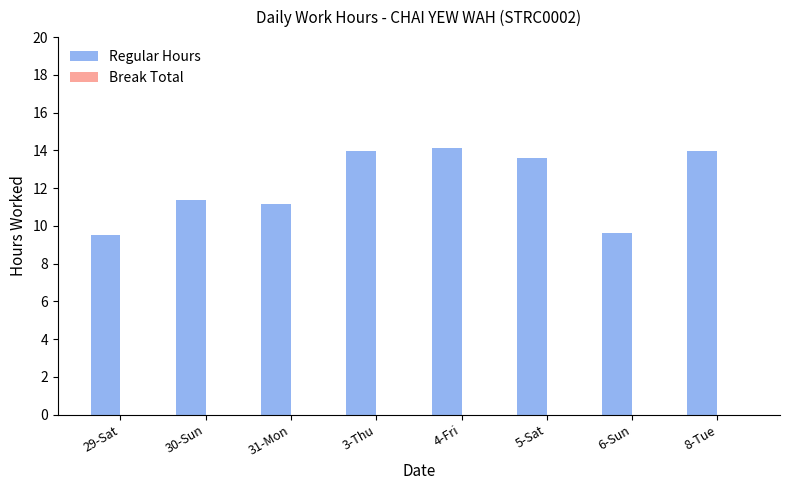

What position from the right is 8-Tue?

1